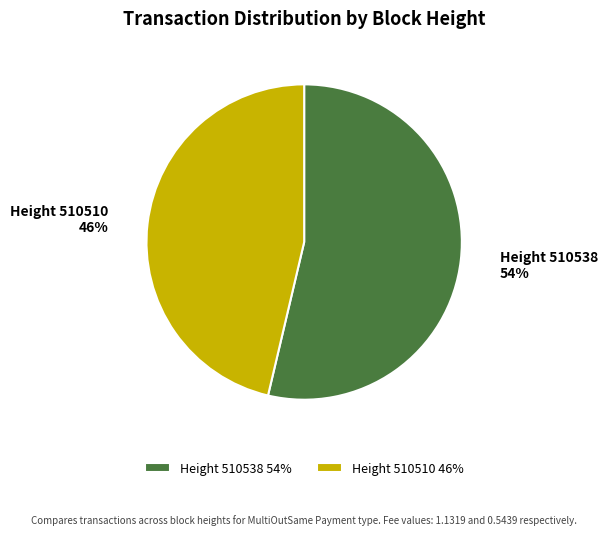

Which slice is the smallest?

Height 510510 46%